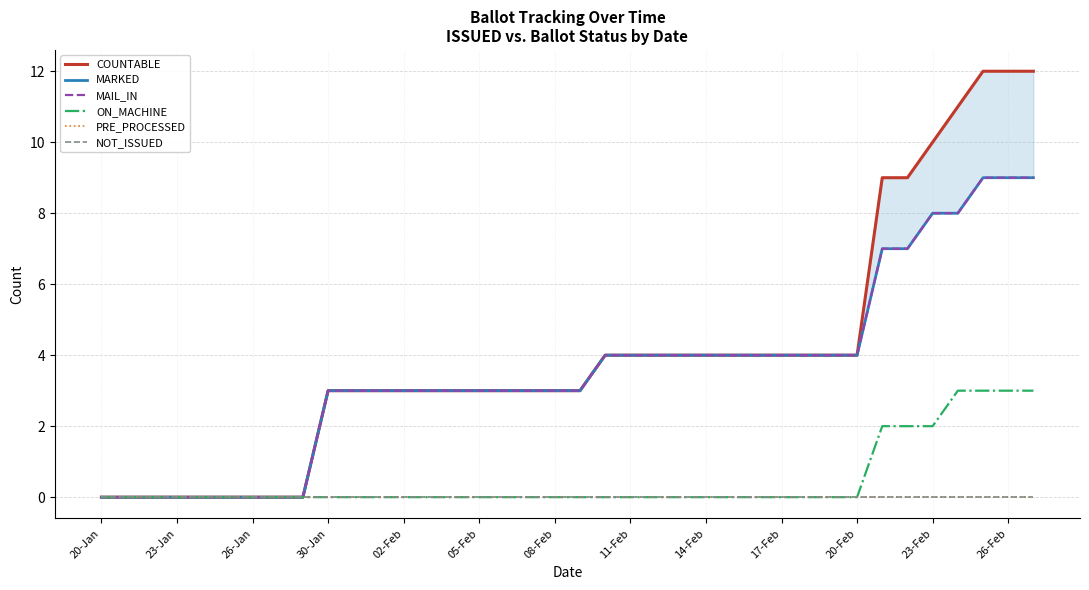

Which series has the widest spread of values?

COUNTABLE